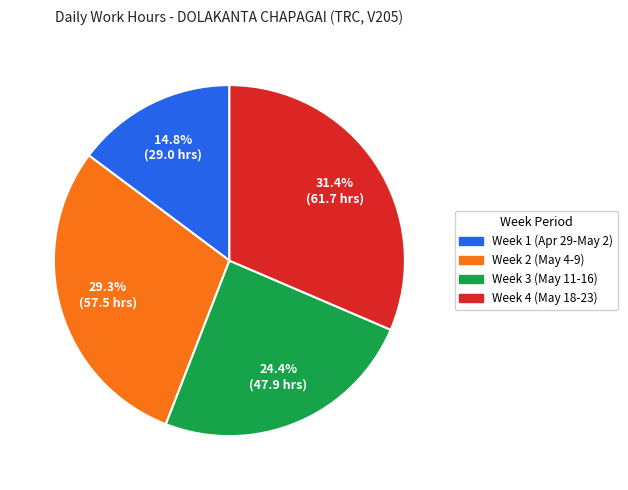

Does any single category account for the majority?

No